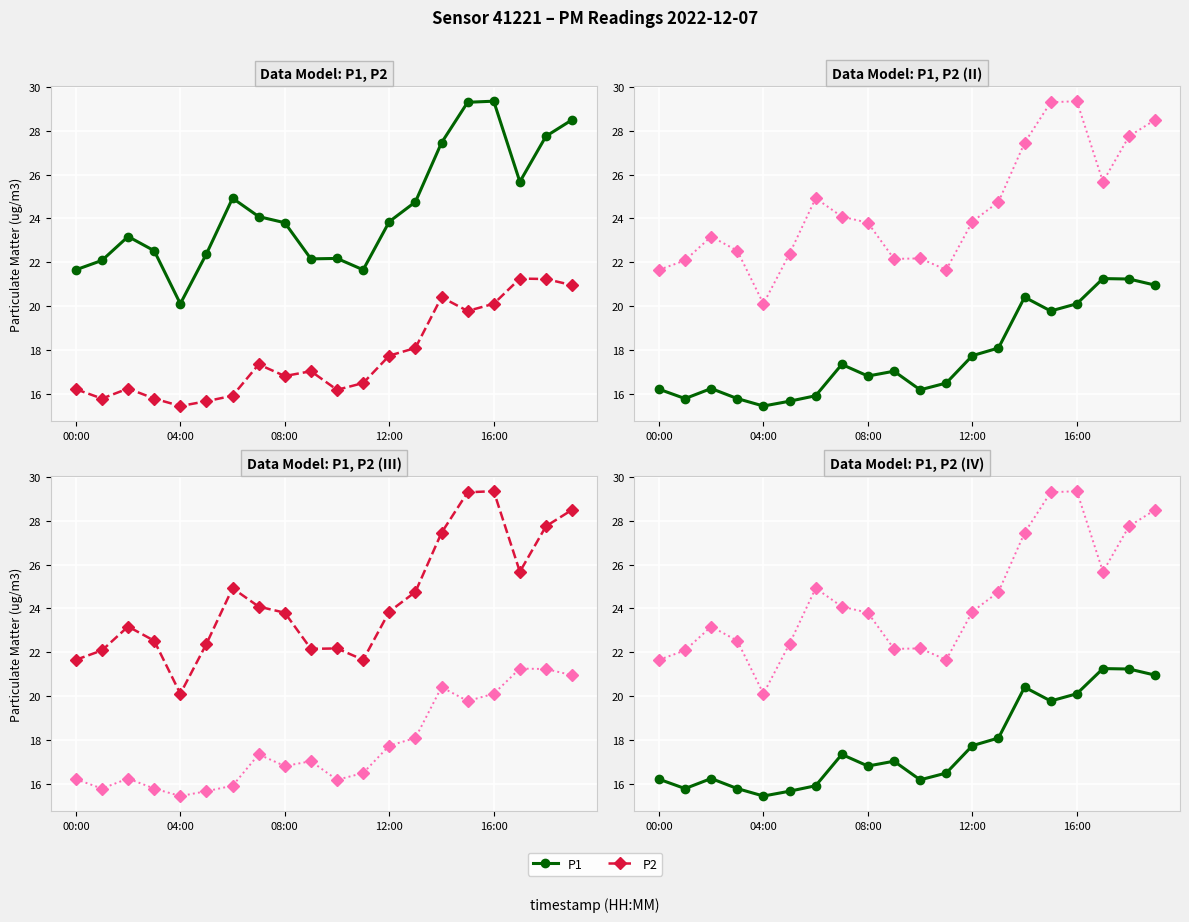

What is the maximum value shown in the chart?

29.4